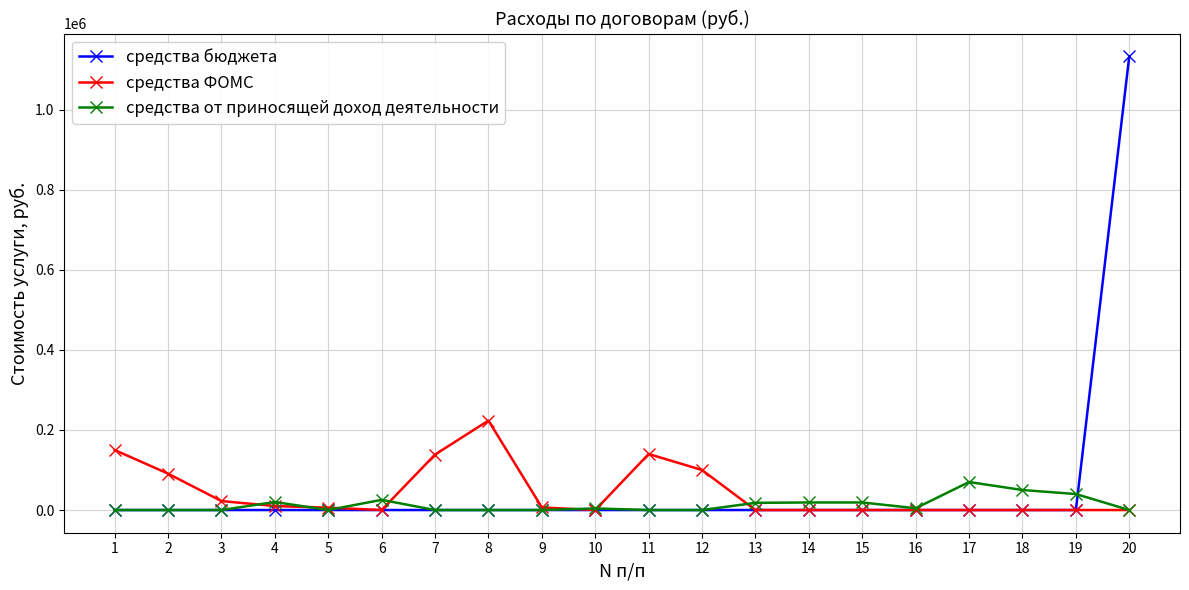

List the series in order of their overall mean, lowest first.

средства от приносящей доход деятельности, средства ФОМС, средства бюджета